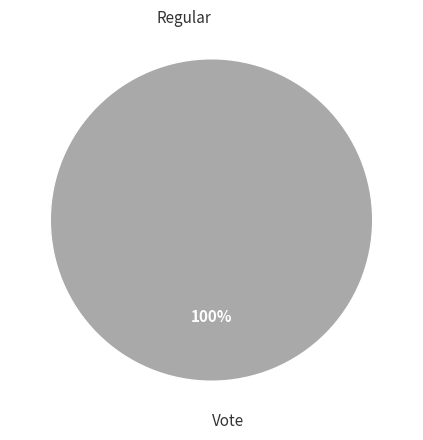

How many slices are in this pie chart?

2